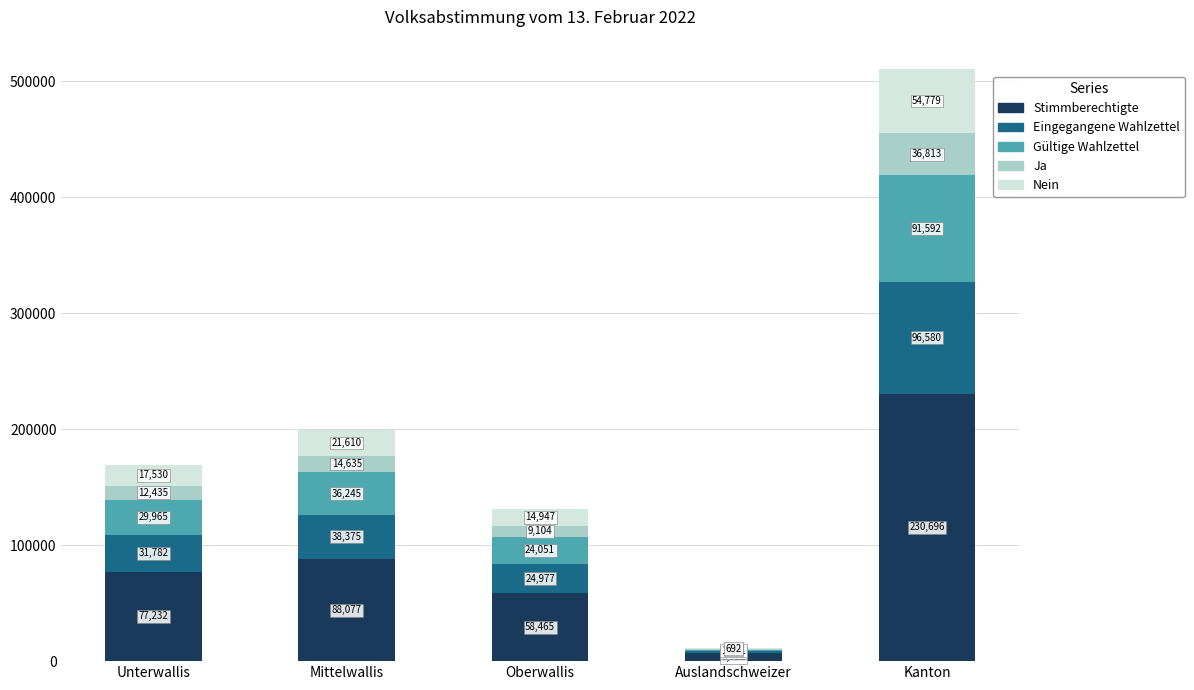

Reading right to left, list the values for the Stimmberechtigte series.

Kanton=230696	Auslandschweizer=6922	Oberwallis=58465	Mittelwallis=88077	Unterwallis=77232